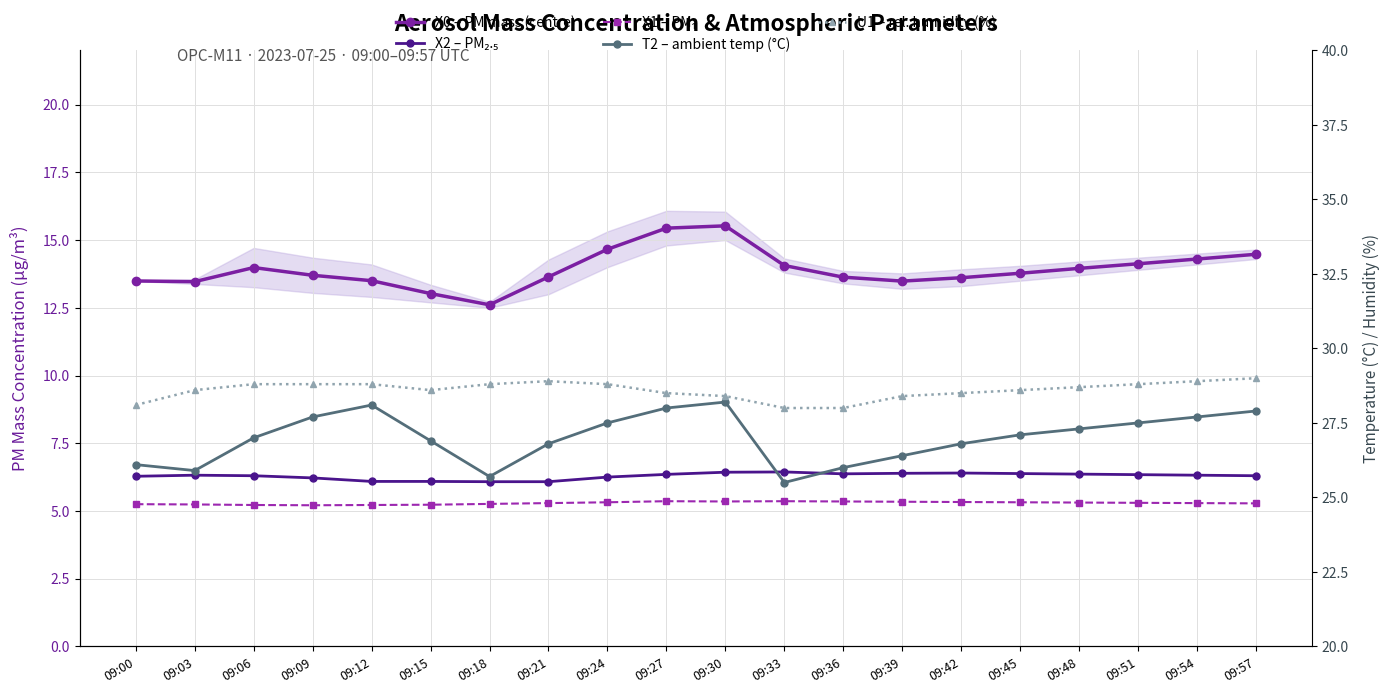

What is the difference between the second highest and second lowest values in the X1 – PM₁ series?

0.1